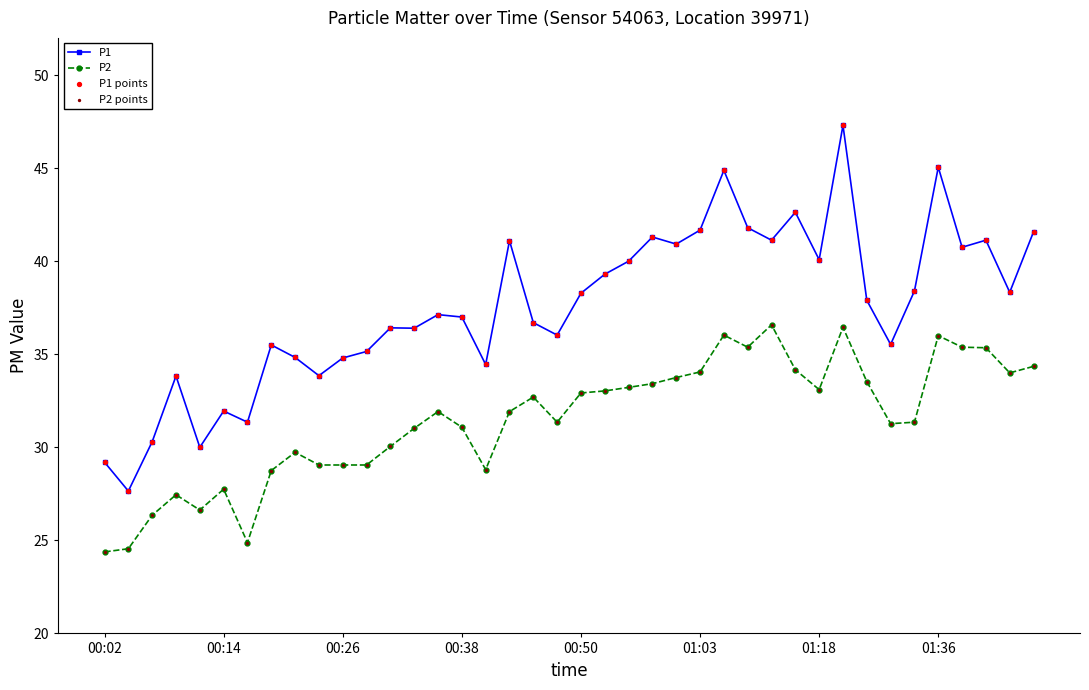

Which series has the largest total across all categories?

P1